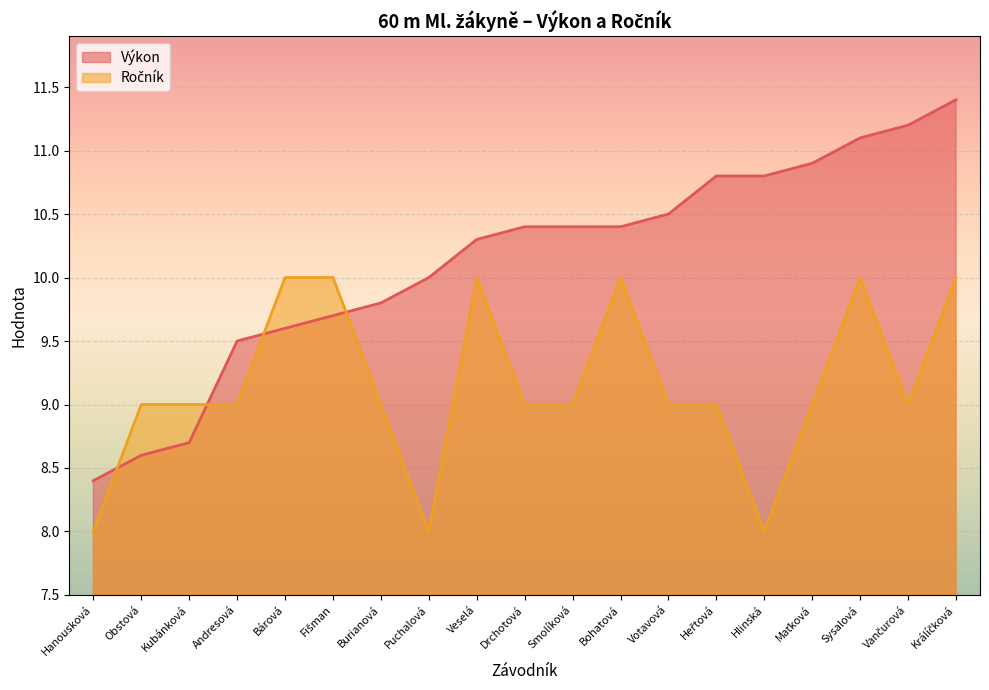

Which series changed the most between Hanousková and Heřtová?

Výkon